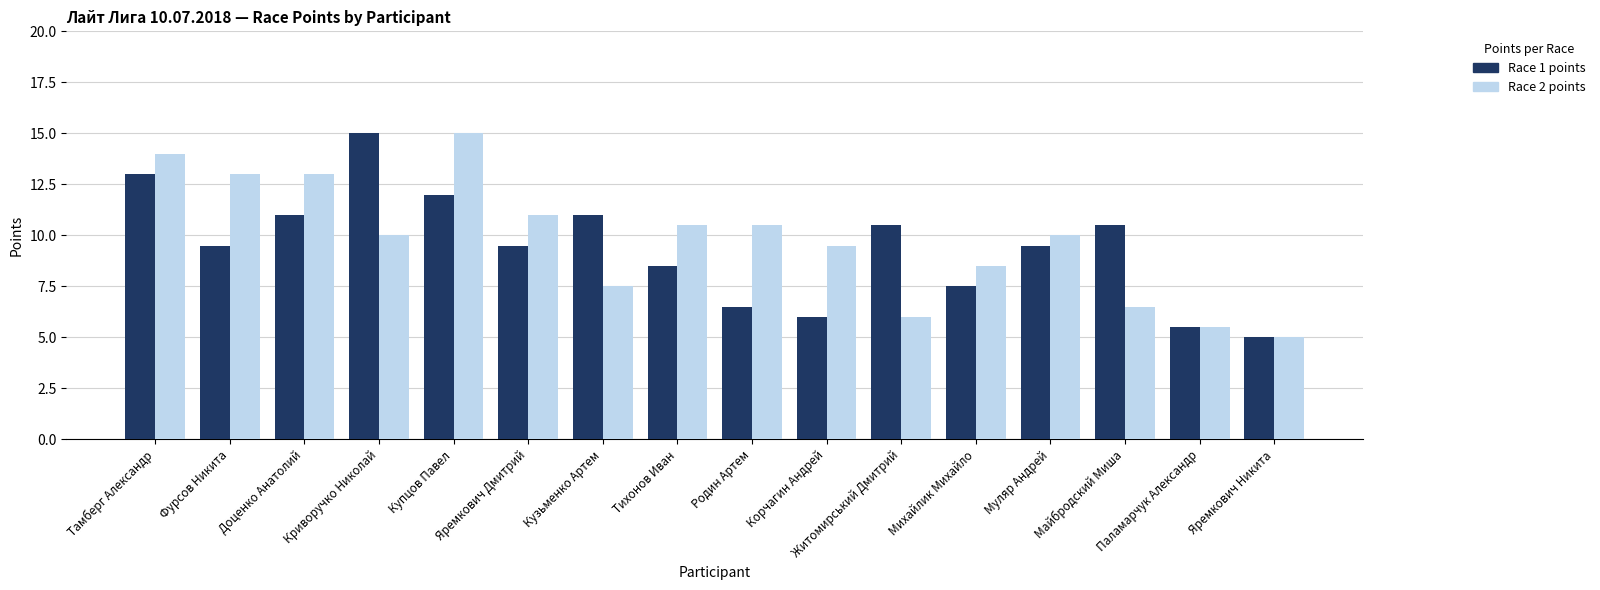

Which series has the largest total across all categories?

Race 2 points